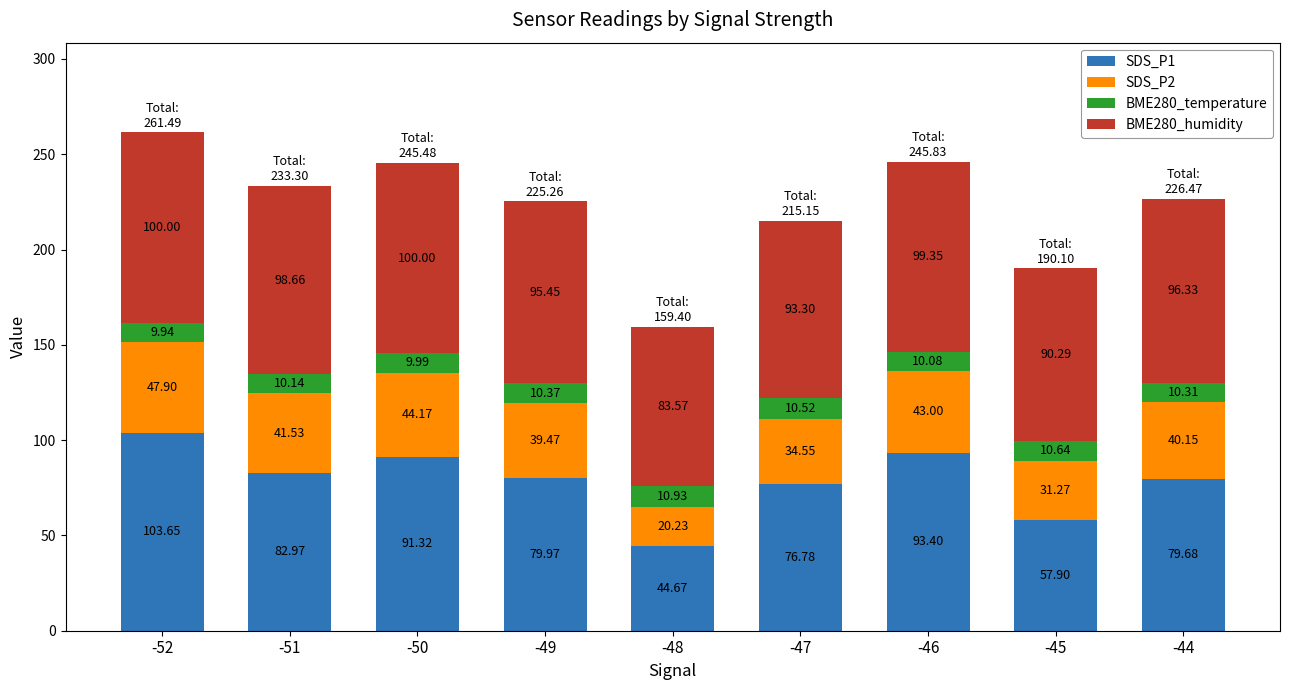

At which label does SDS_P1 first exceed 79?

-52